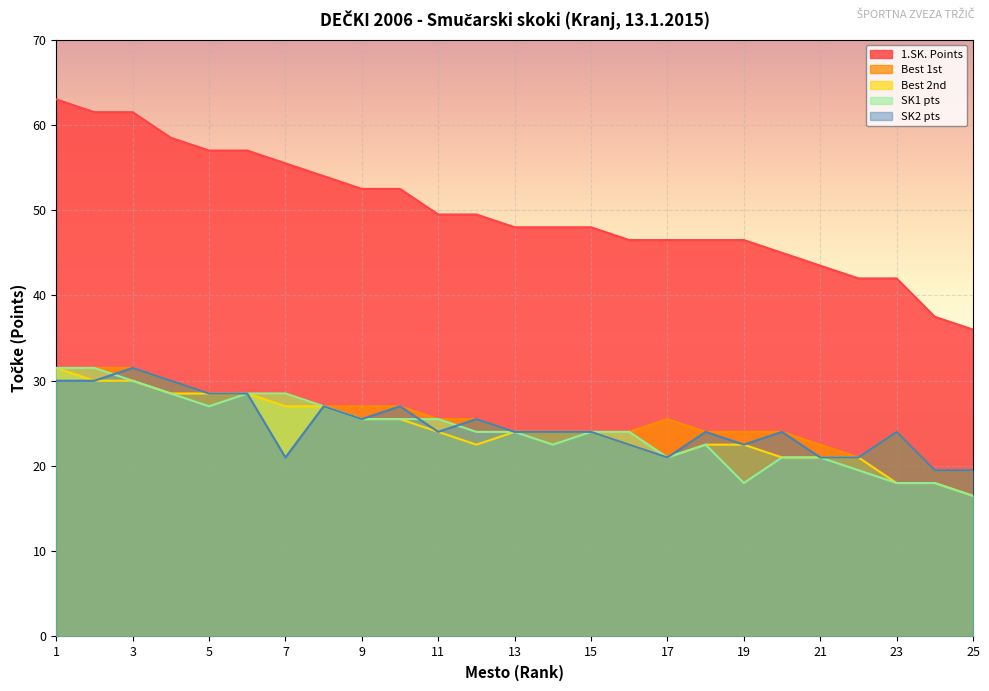

True or false: Best 1st and SK1 pts cross at least once.

False